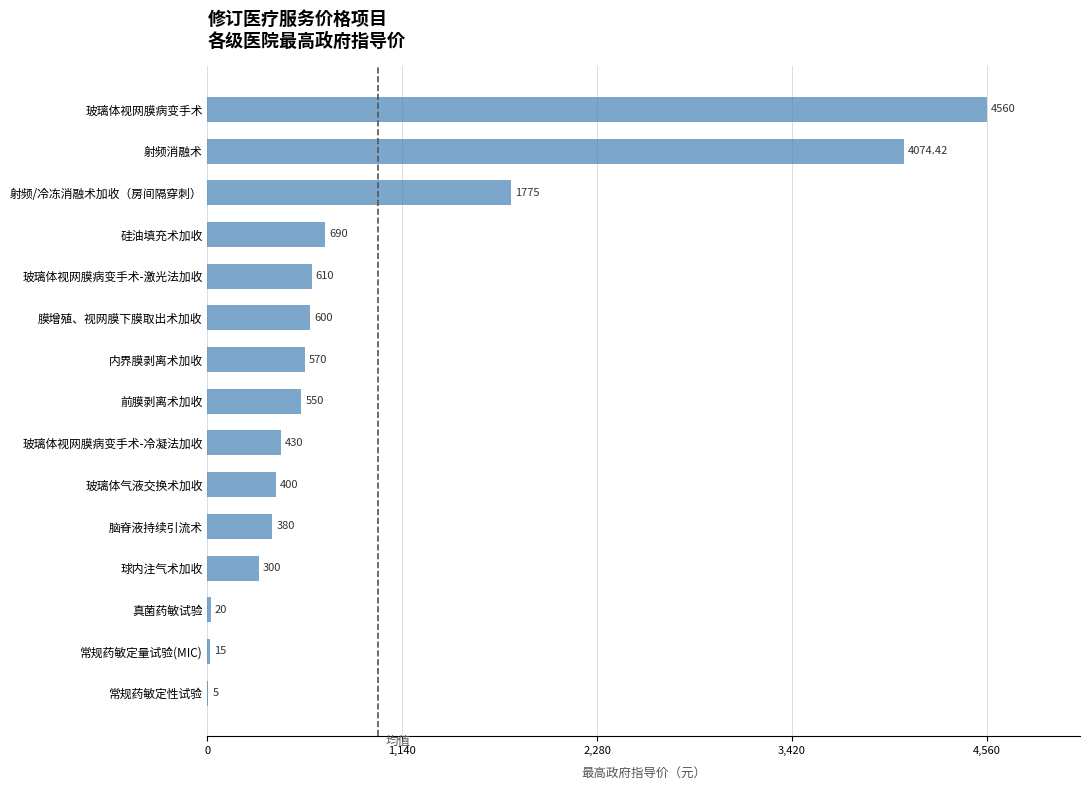

At which category does the chart reach its peak across all series?

玻璃体视网膜病变手术